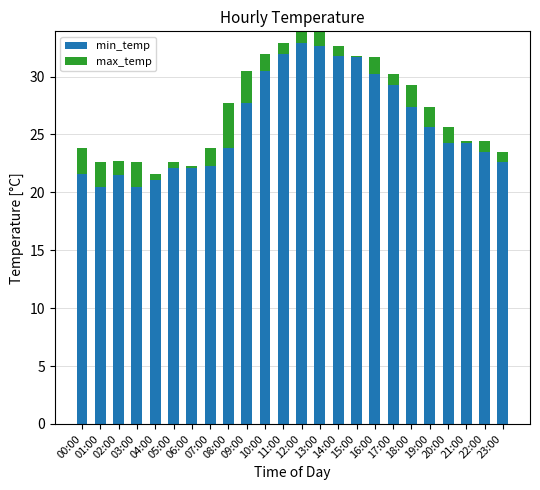

The value of min_temp at 22:00 is 23.5. True or false?

True